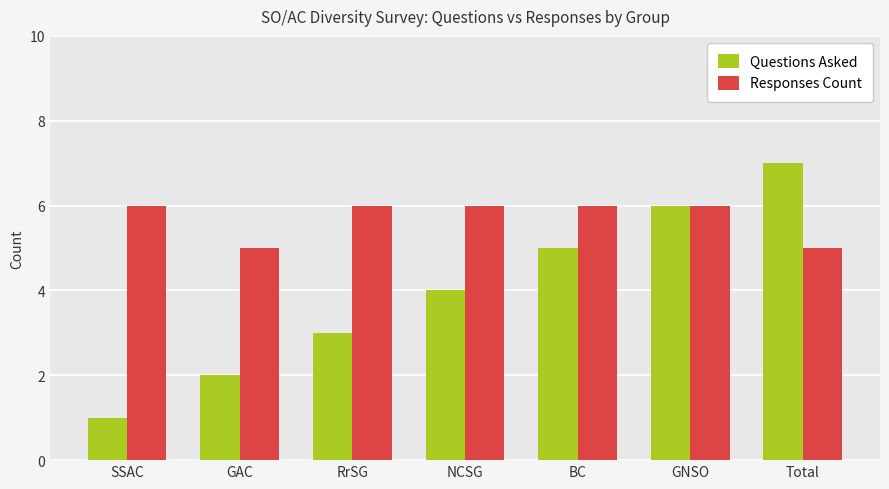

List the series in order of their overall mean, lowest first.

Questions Asked, Responses Count